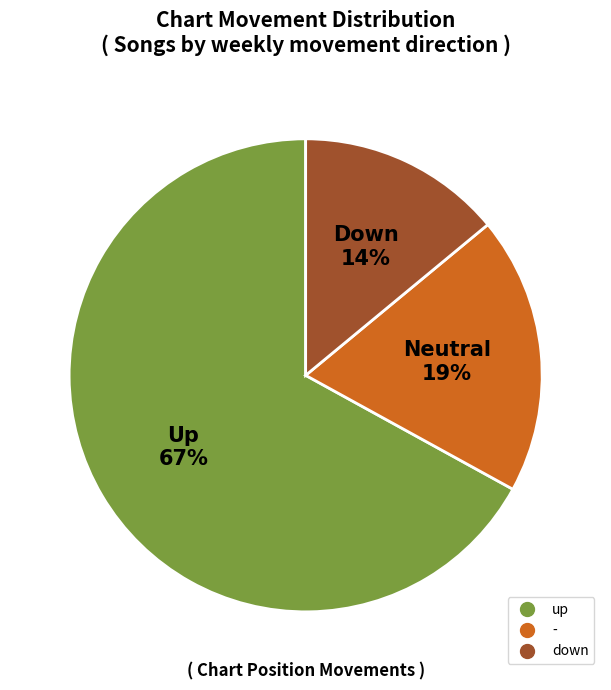

Does any single category account for the majority?

Yes